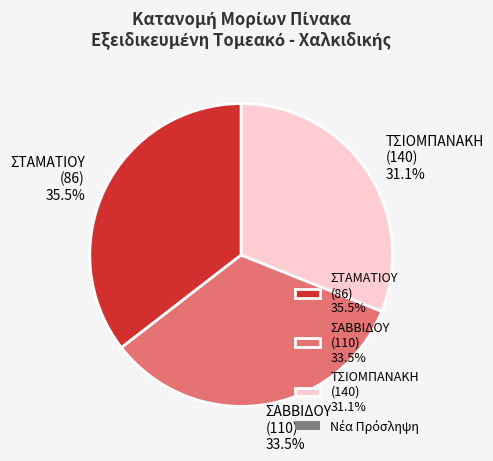

What is the ratio of the value at ΣΑΒΒΙΔΟΥ (110) 33.5% to the value at ΤΣΙΟΜΠΑΝΑΚΗ (140) 31.1%?

1.1